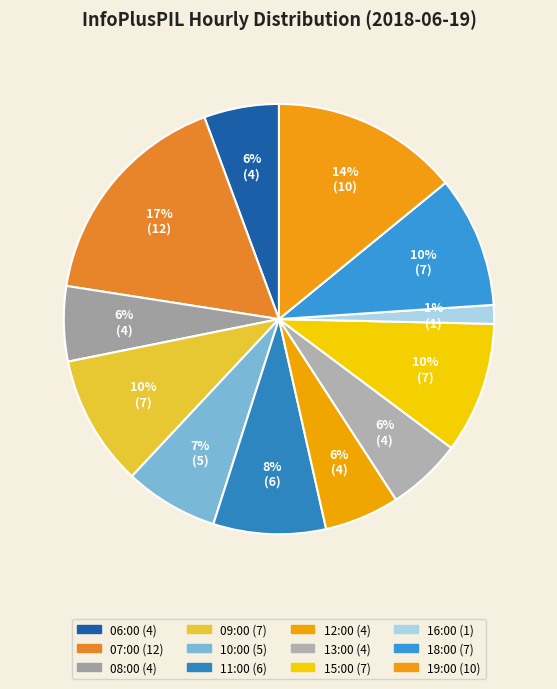

True or false: 18:00 accounts for 10% of the total.

True